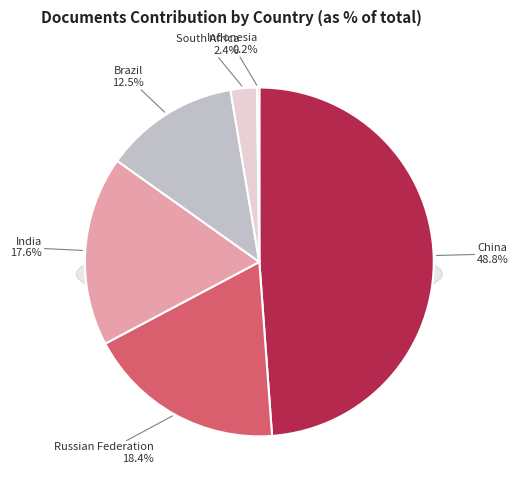

To the nearest percent, what percentage of the pie is India?

18%